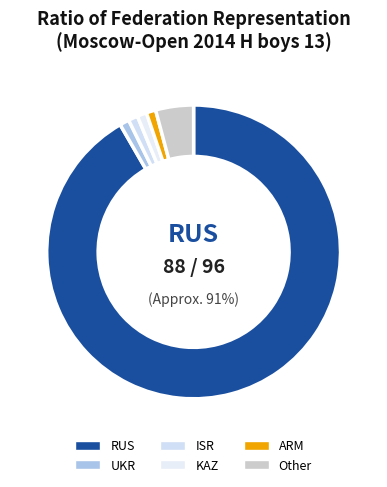

How many segments does this pie chart have?

6